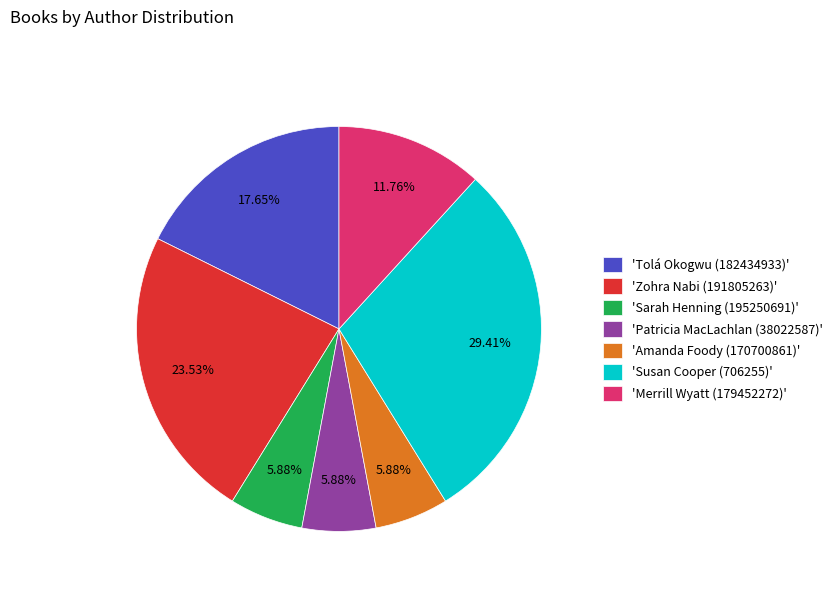

Which has a higher value, 'Amanda Foody (170700861)' or 'Susan Cooper (706255)'?

'Susan Cooper (706255)'